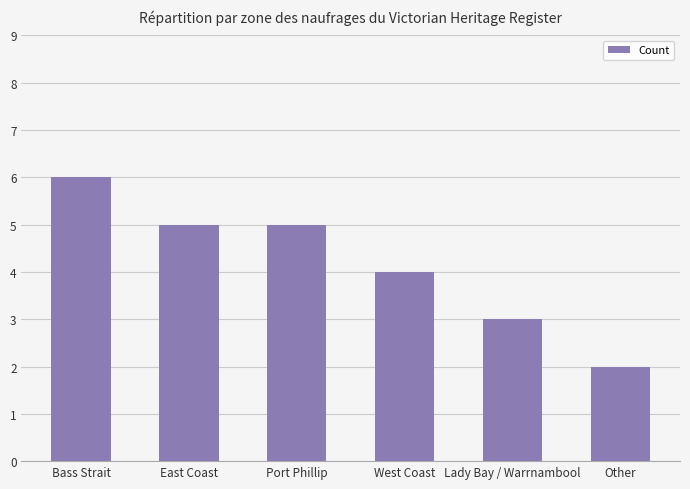

What is the value of the 5th bar from the left?

3